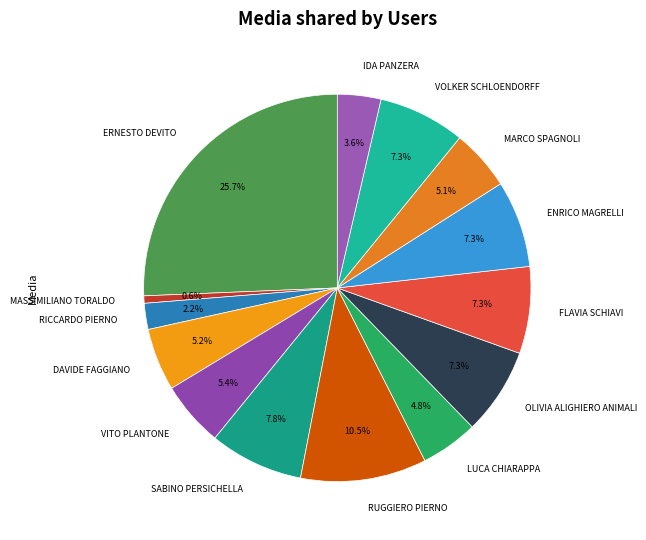

Is there a majority slice in this chart?

No